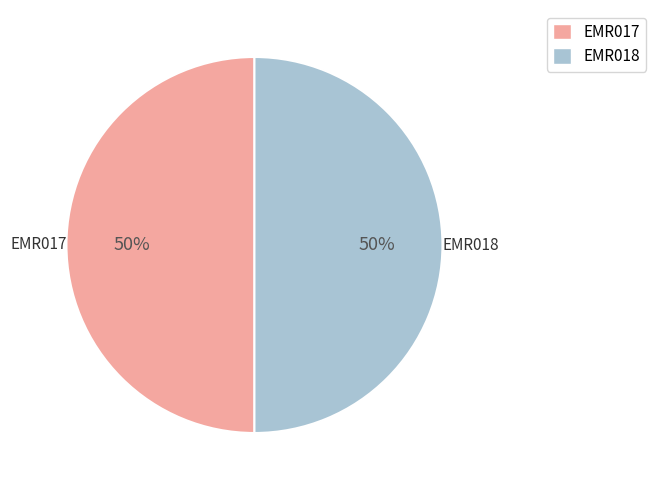

Is it true that EMR017 is 50% of the pie?

True